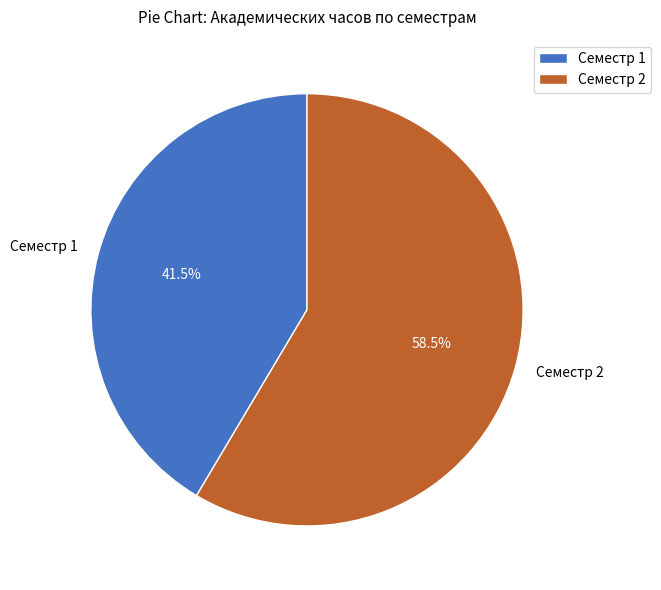

Which category accounts for the majority?

Семестр 2